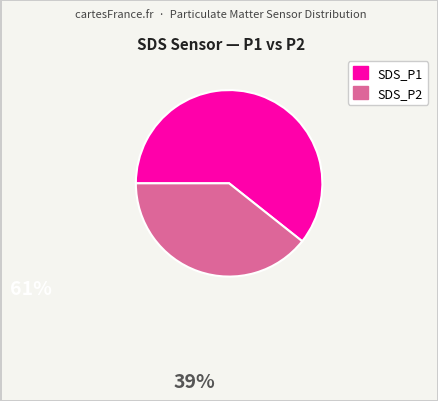

Which category has the smallest portion of the pie?

SDS_P2